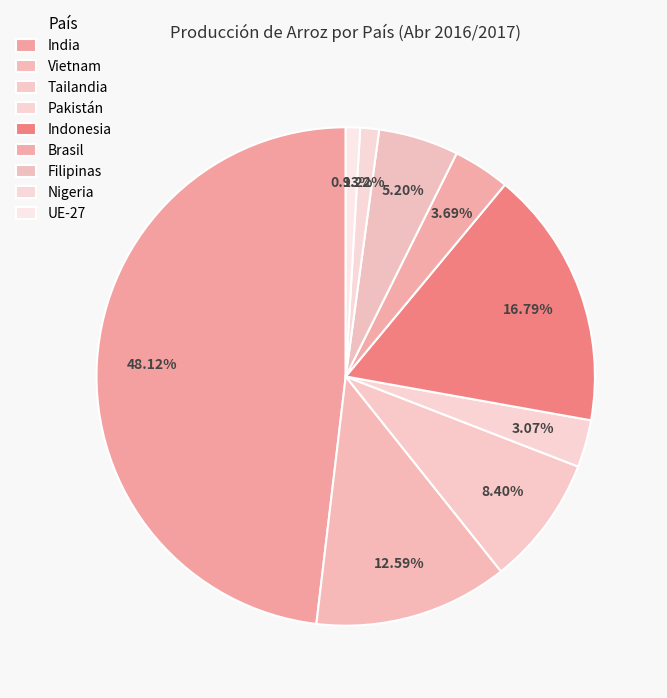

True or false: Indonesia accounts for 17% of the total.

True